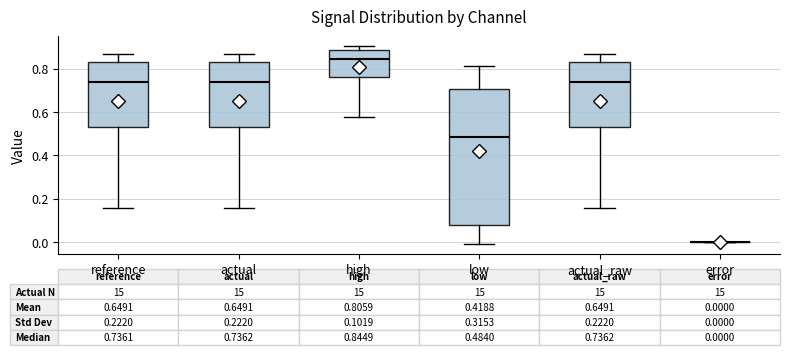

Comparing the boxes themselves (not the whiskers), which one is the tallest?

low